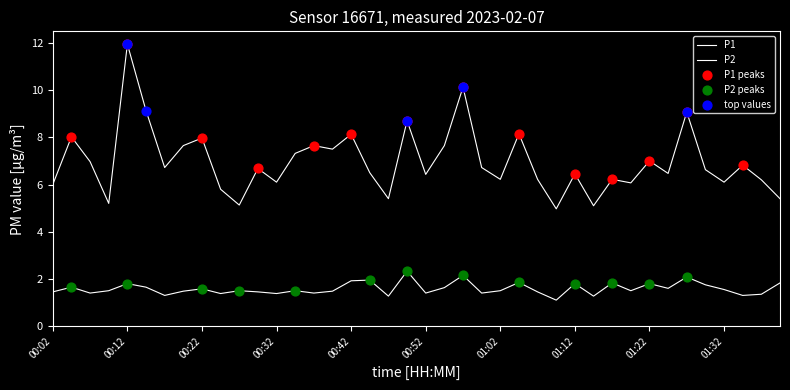

Does the chart have visible grid lines?

No